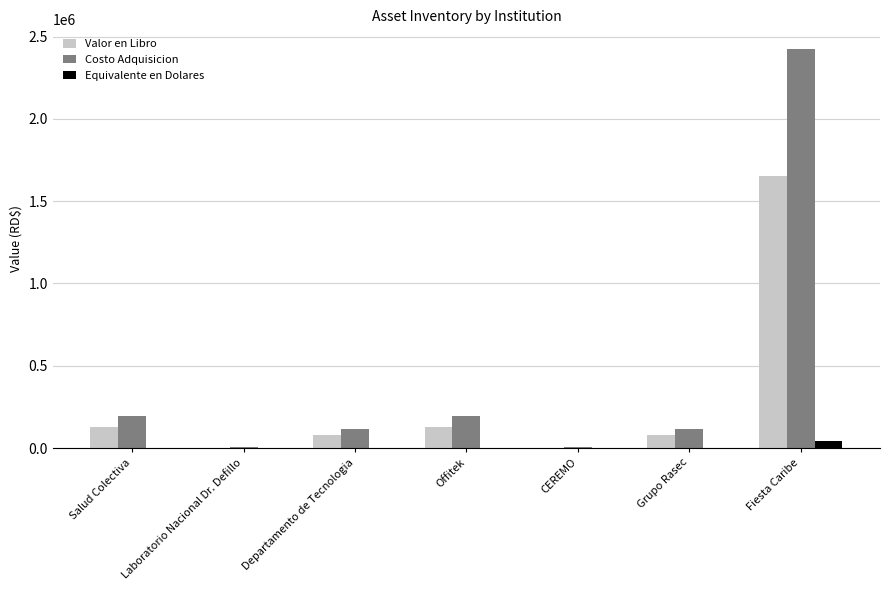

What is the difference between the Valor en Libro values at Grupo Rasec and Fiesta Caribe?

1574797.6